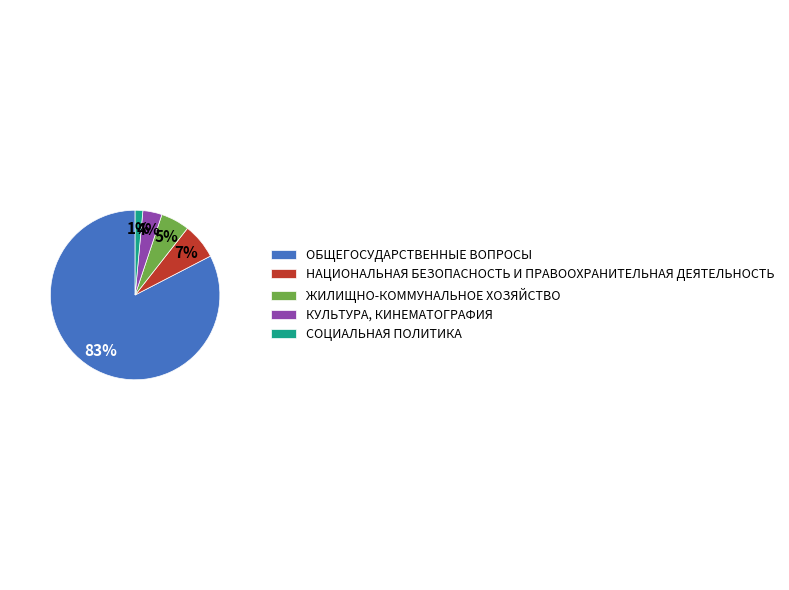

How many segments does this pie chart have?

5